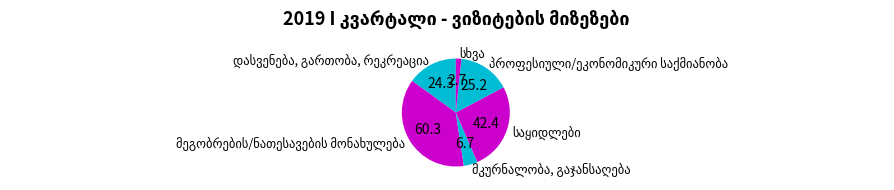

Is there any slice that represents more than half of the pie?

No